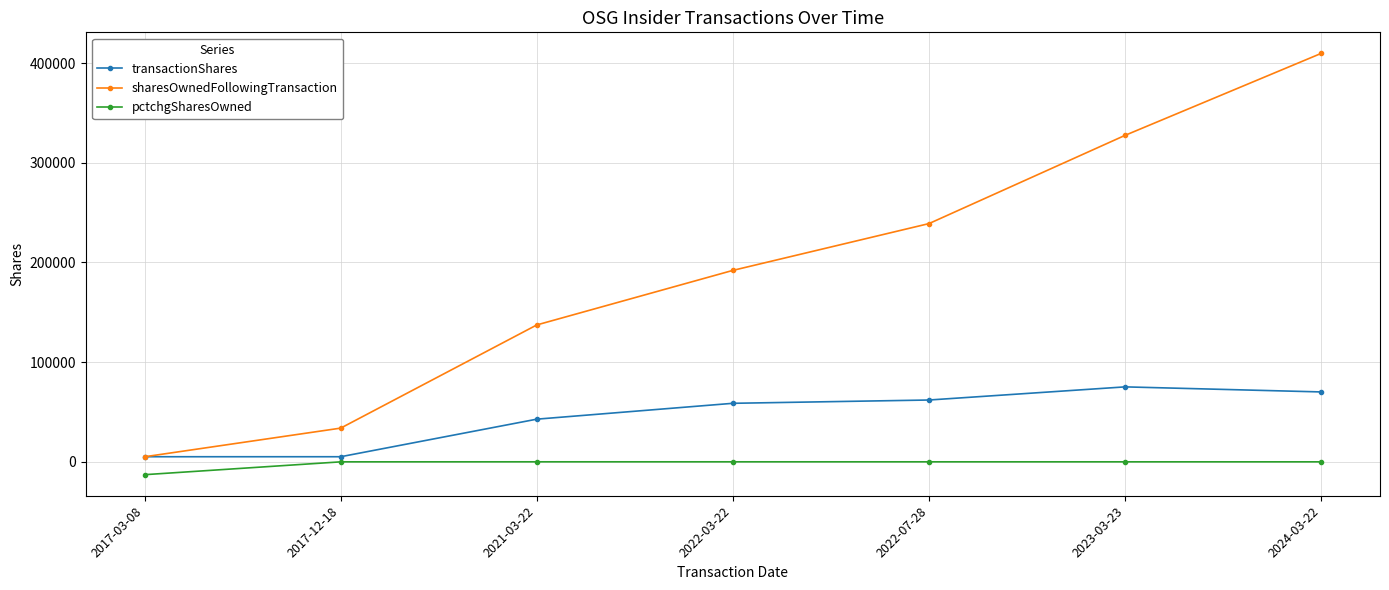

Which label corresponds to the smallest value in the chart?

2017-03-08